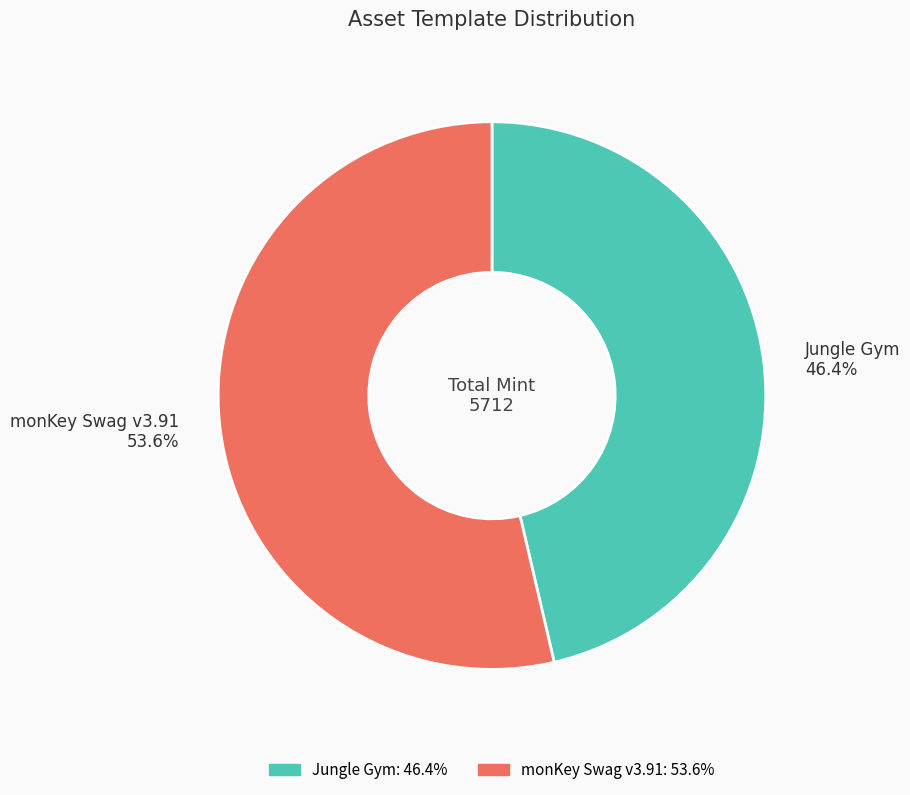

How many segments does this pie chart have?

2